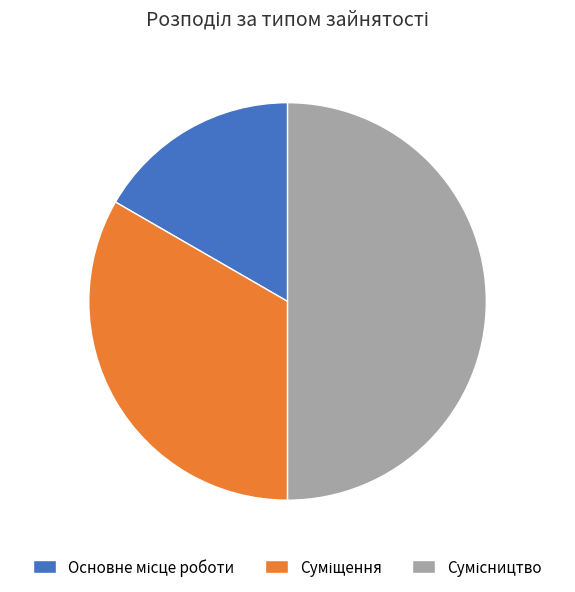

How many segments does this pie chart have?

3